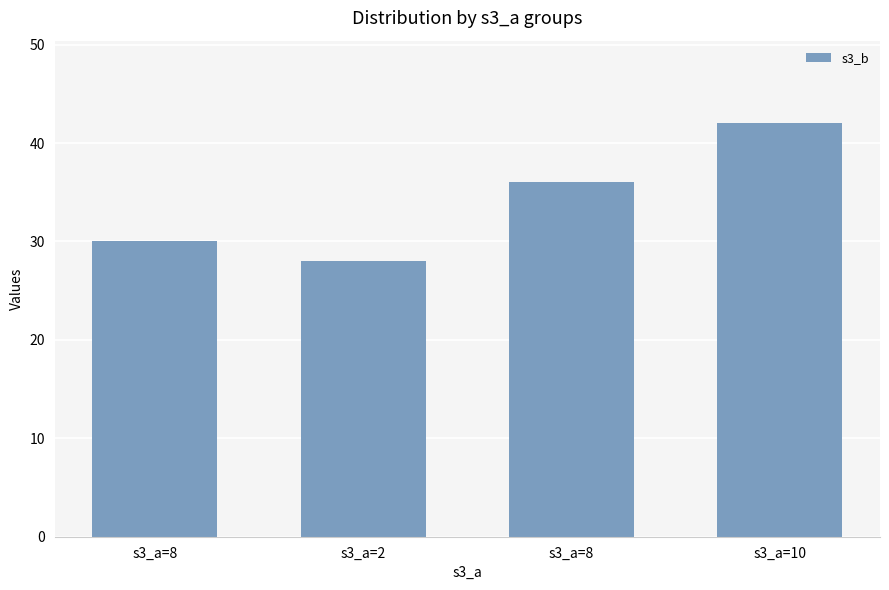

Reading left to right, what are all the values shown in this chart?

30	28	36	42